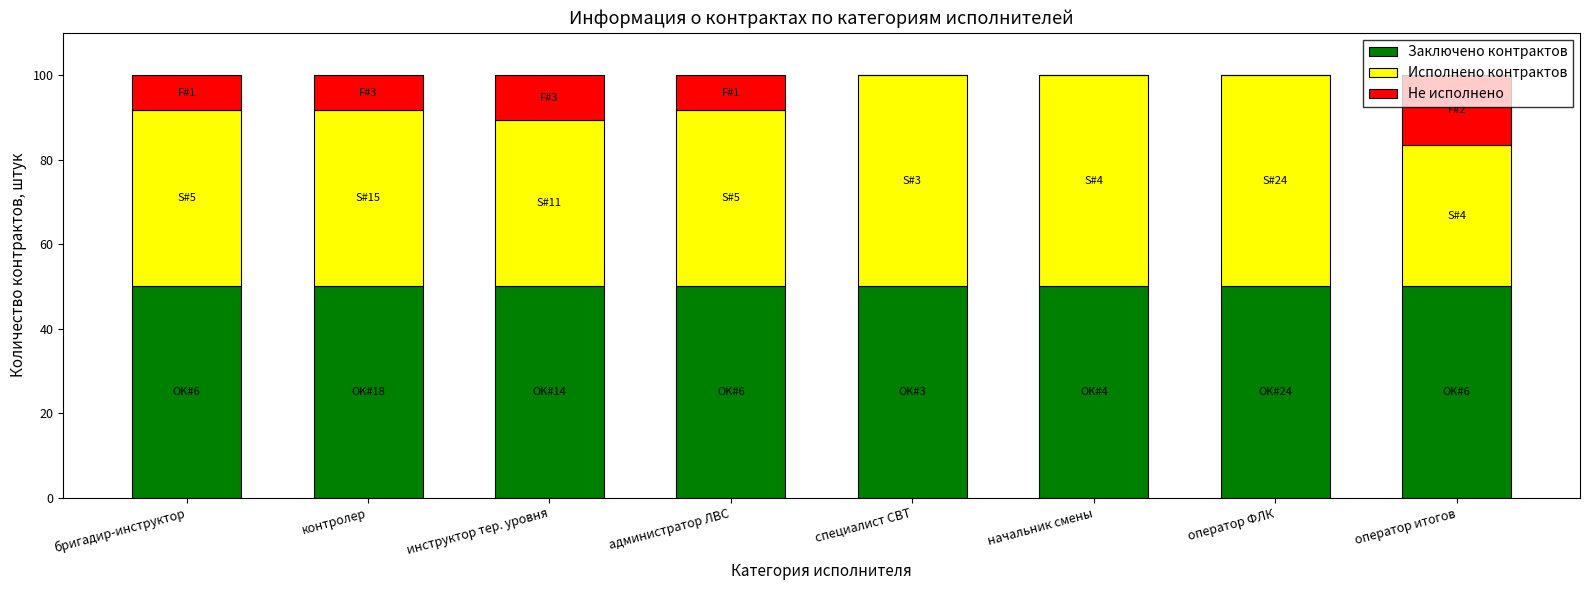

What is the total value across all series at специалист СВТ?

100.0